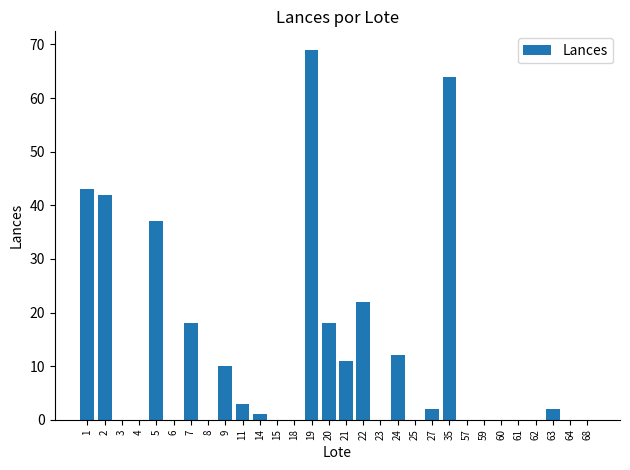

What is the change in value from 20 to 22?

+4